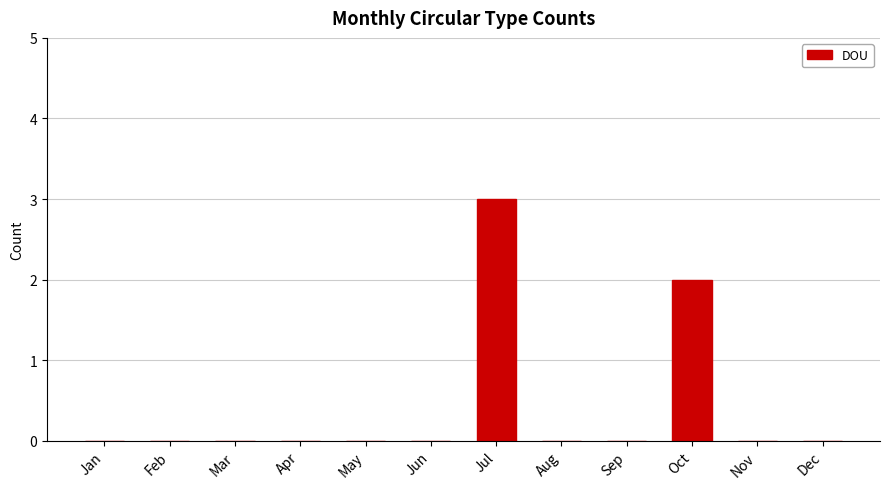

Which has a higher value, Dec or Jul?

Jul